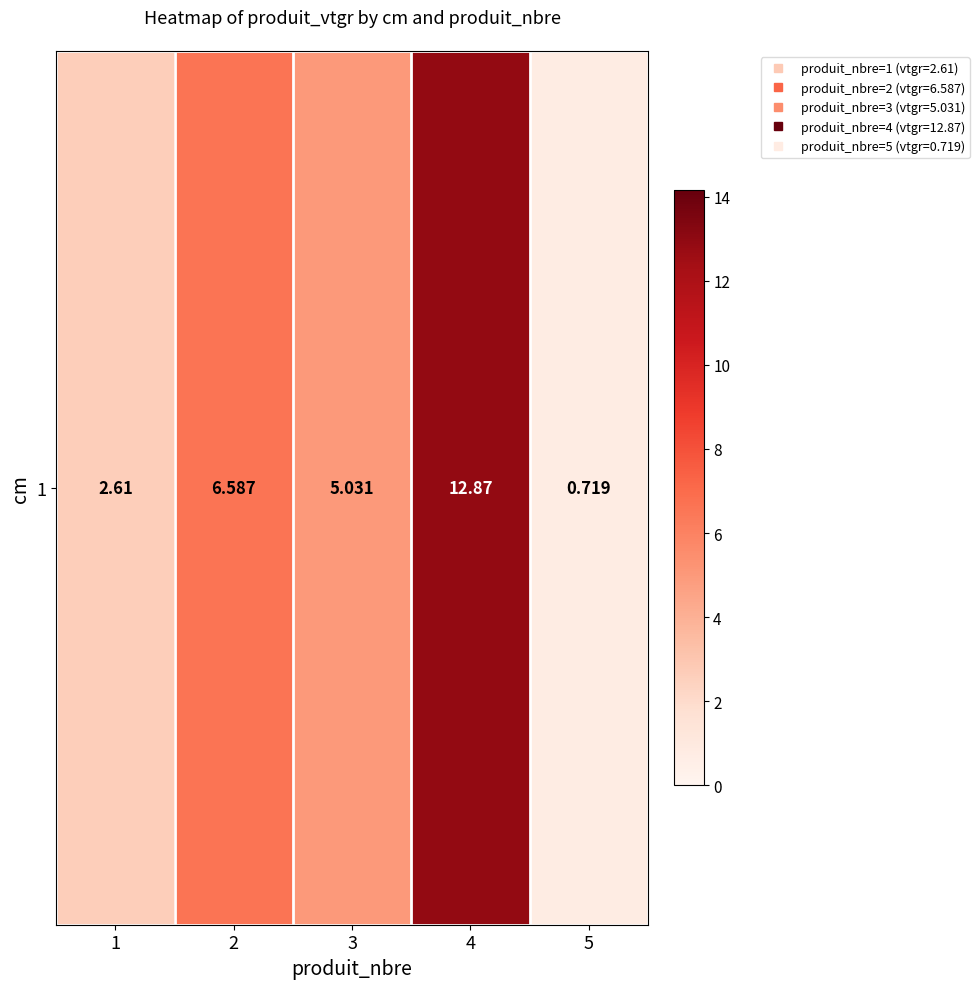

At which category does the chart reach its peak across all series?

4